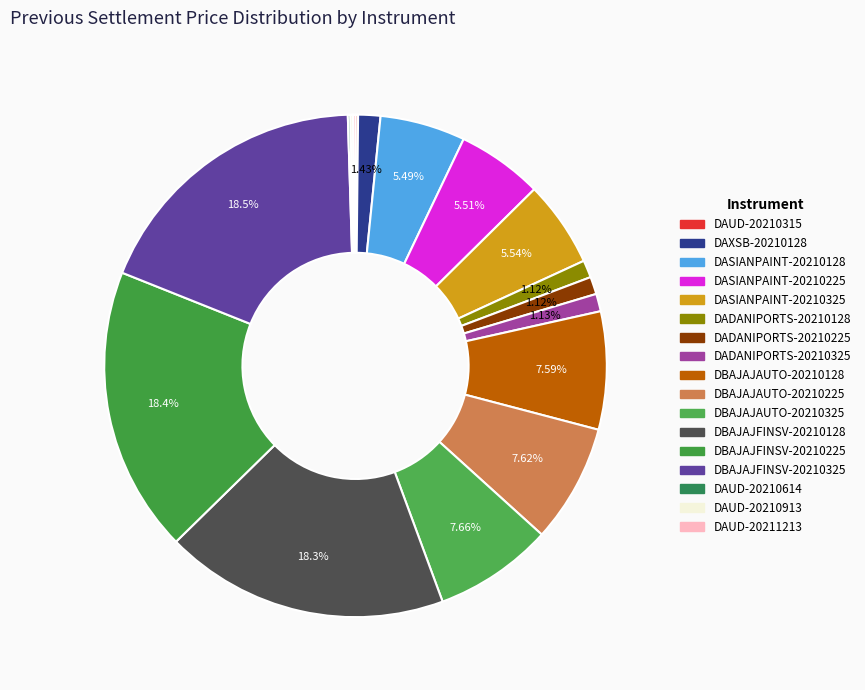

What is the ratio of the value at DBAJAJFINSV-20210225 to the value at DADANIPORTS-20210225?

16.4